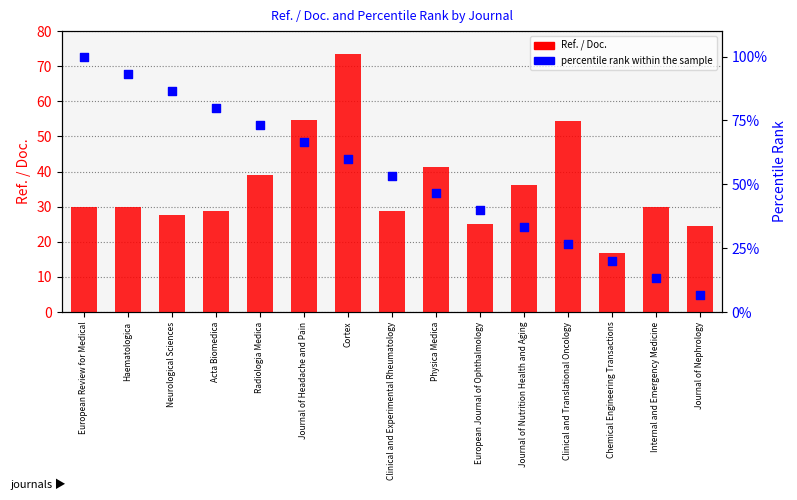

What are all the series names shown in the legend?

Ref. / Doc., percentile rank within the sample